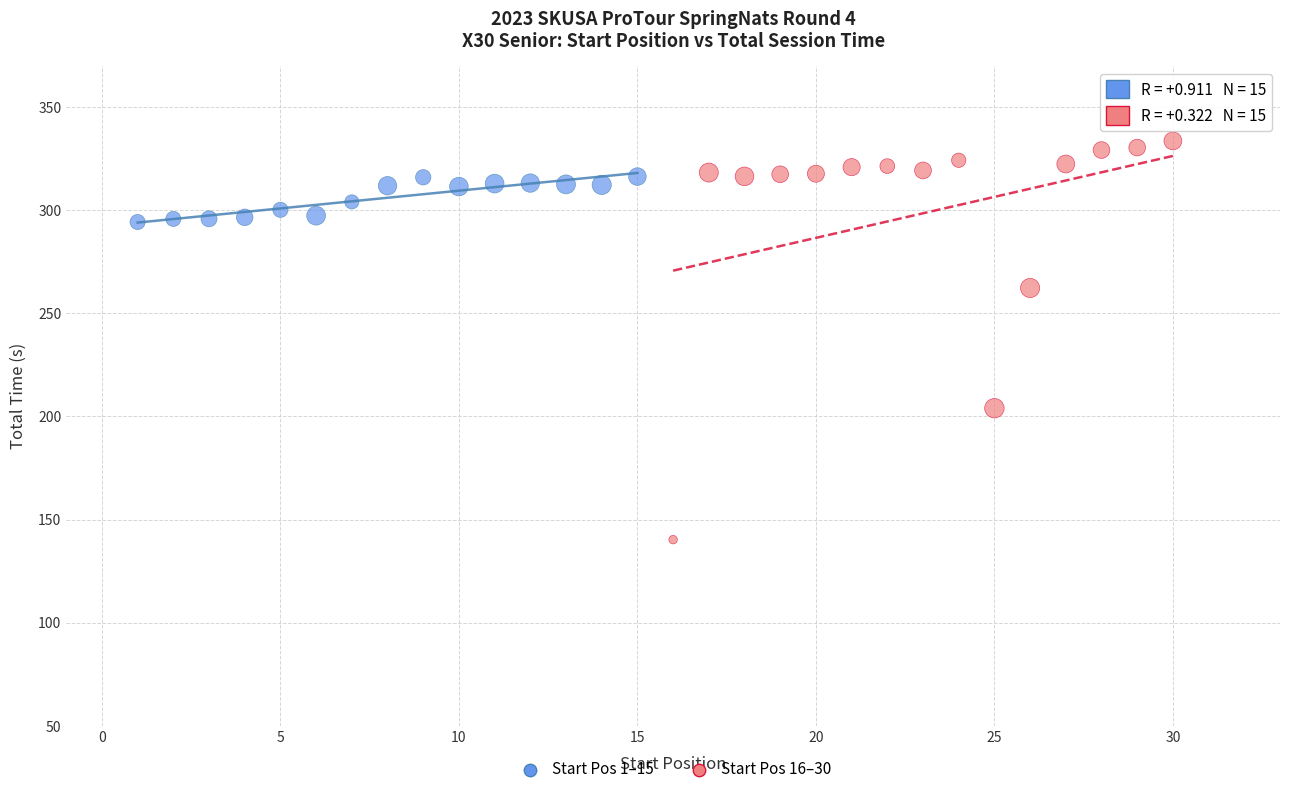

Which series has the widest spread of Y values?

Start Pos 16–30